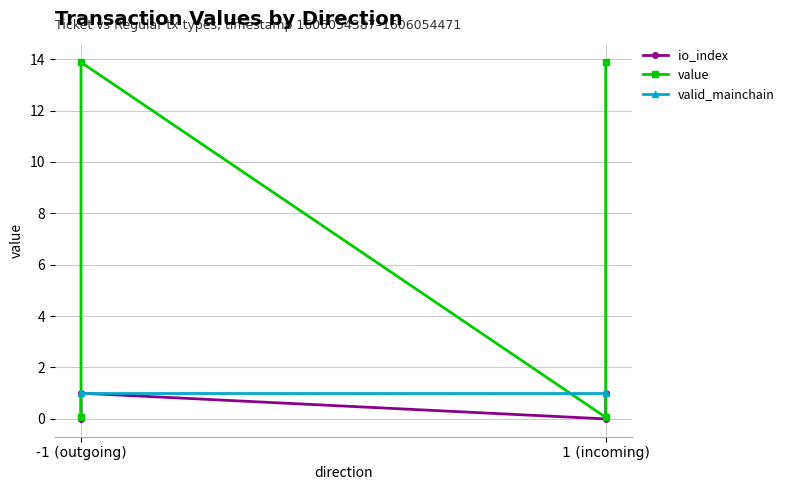

What is the average value of the io_index series?

0.5